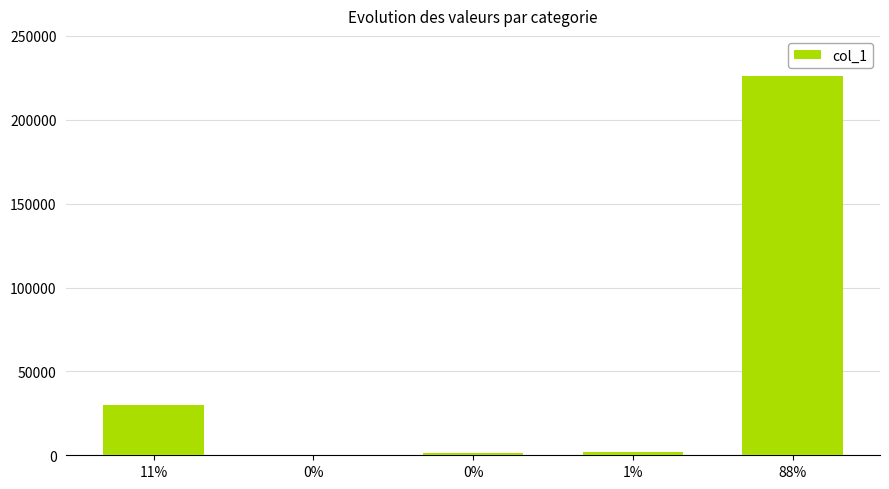

Between 0% and 1%, which is larger?

1%